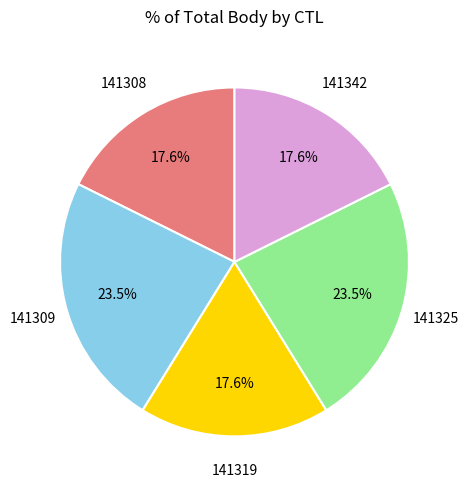

What percentage is the 141319 slice, to the nearest percent?

18%